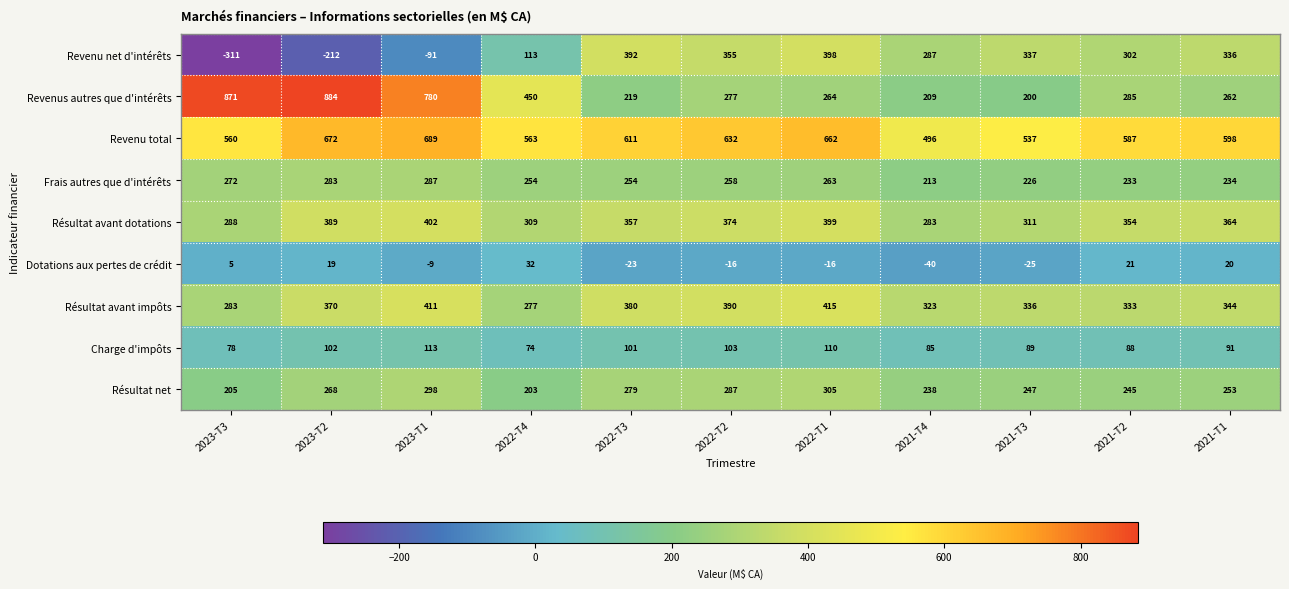

What is the maximum value for Revenus autres que d'intérêts?

884